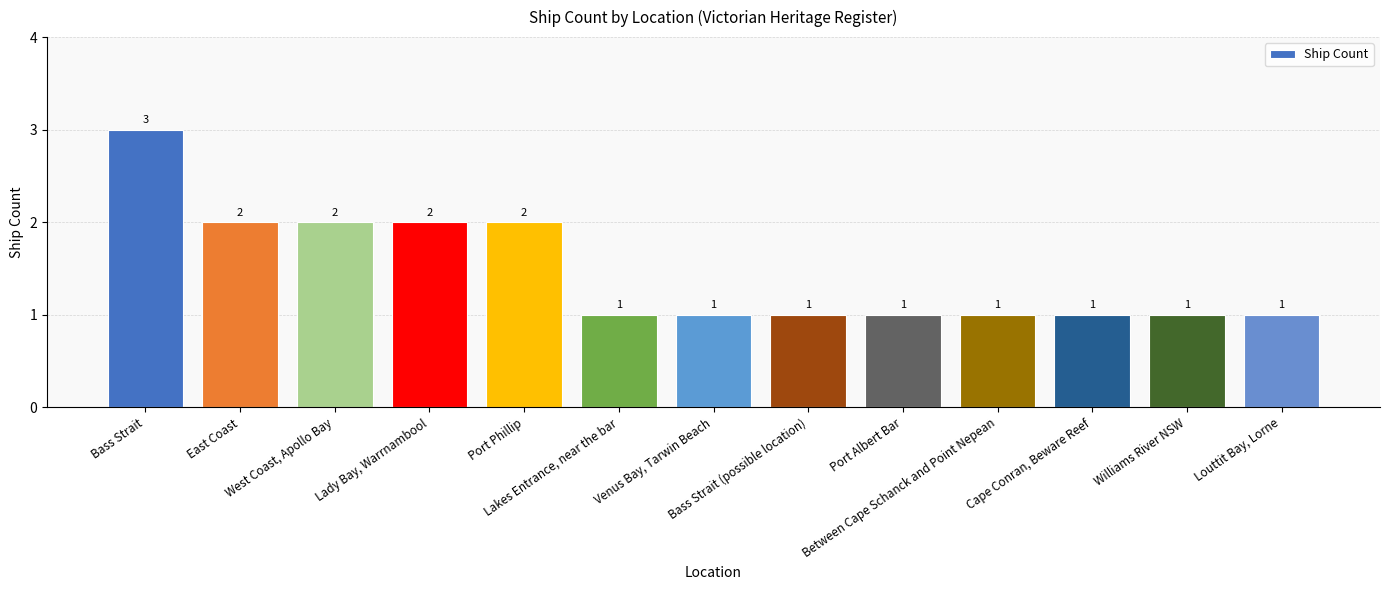

What is the greatest value displayed?

3